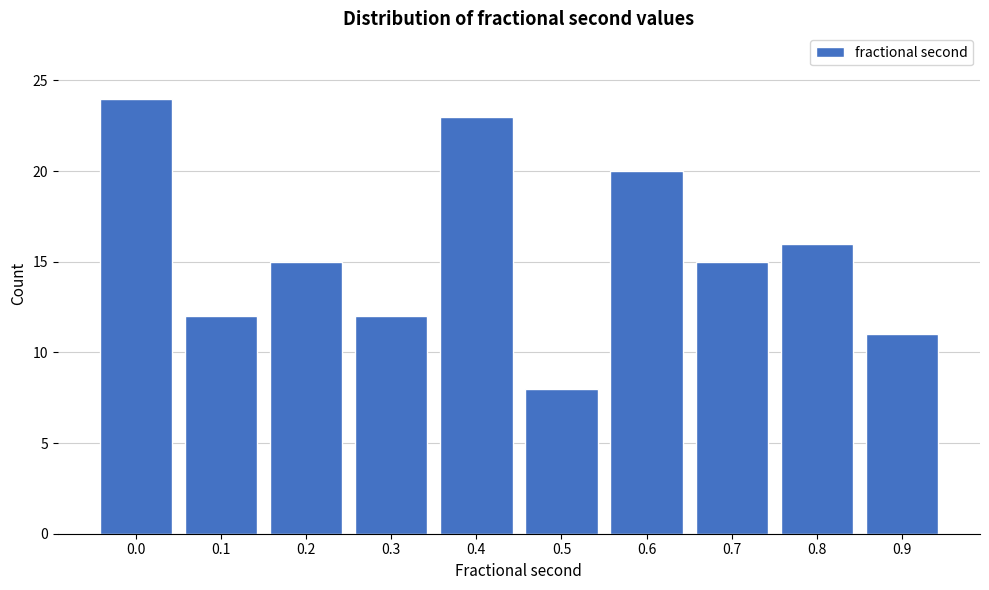

Reading left to right, transcribe all the data shown in this chart.

0.0=24	0.1=12	0.2=15	0.3=12	0.4=23	0.5=8	0.6=20	0.7=15	0.8=16	0.9=11